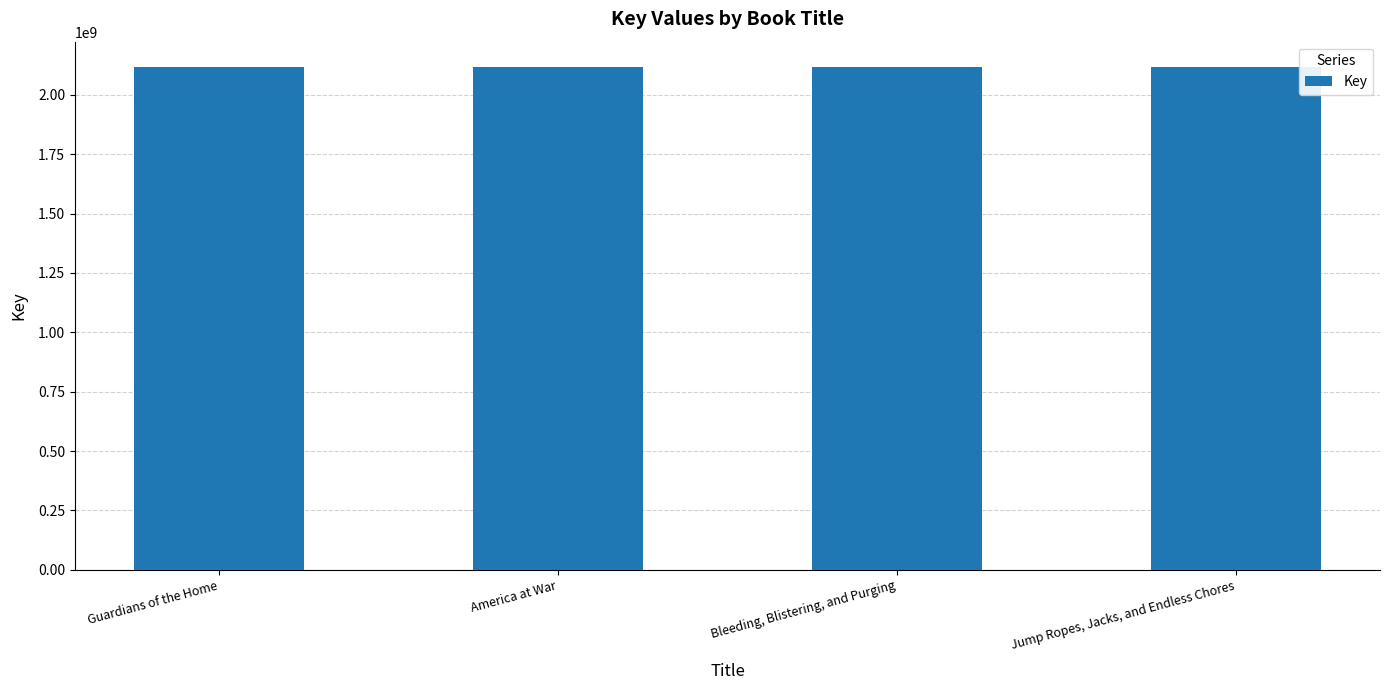

Approximately how many times larger is the value at Bleeding, Blistering, and Purging compared to Jump Ropes, Jacks, and Endless Chores?

1.0